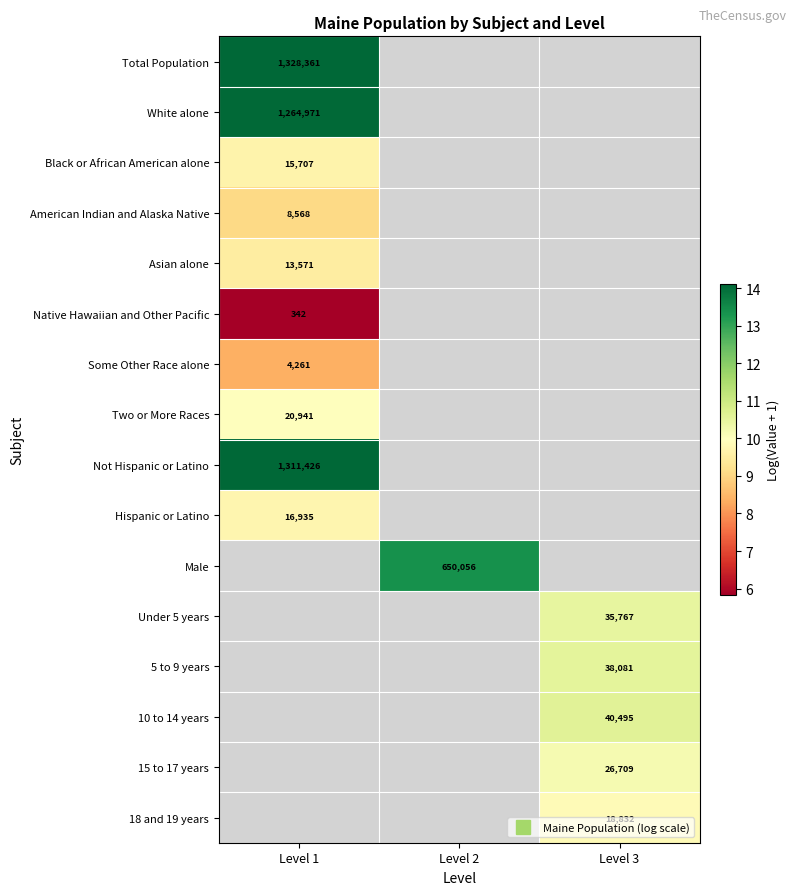

At how many categories does at least one series exceed 11?

2